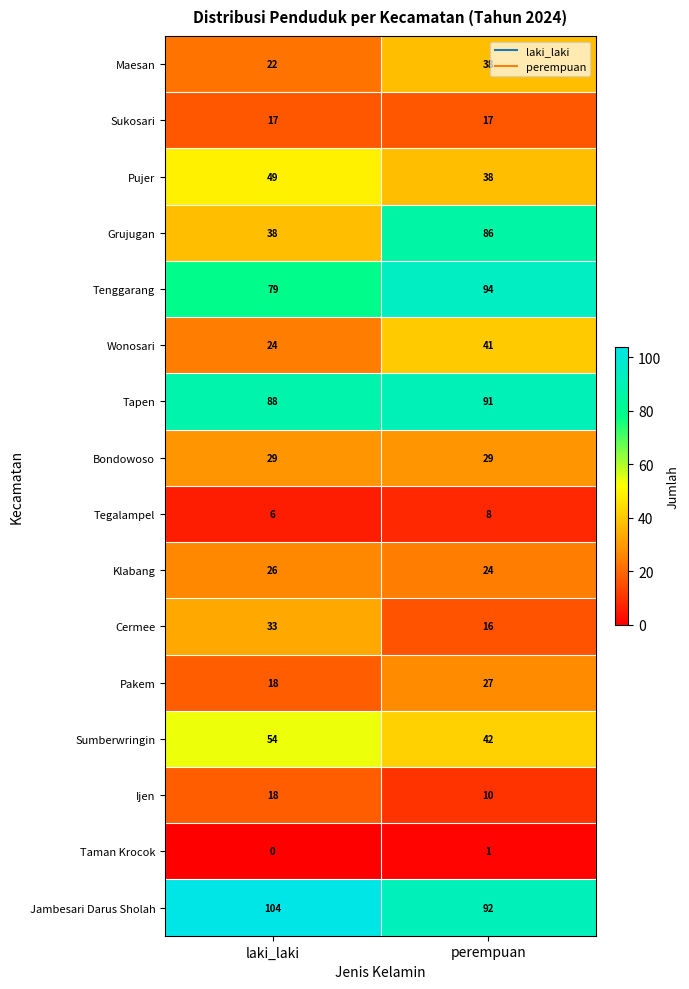

What is the difference between the highest and lowest values at laki_laki?

104